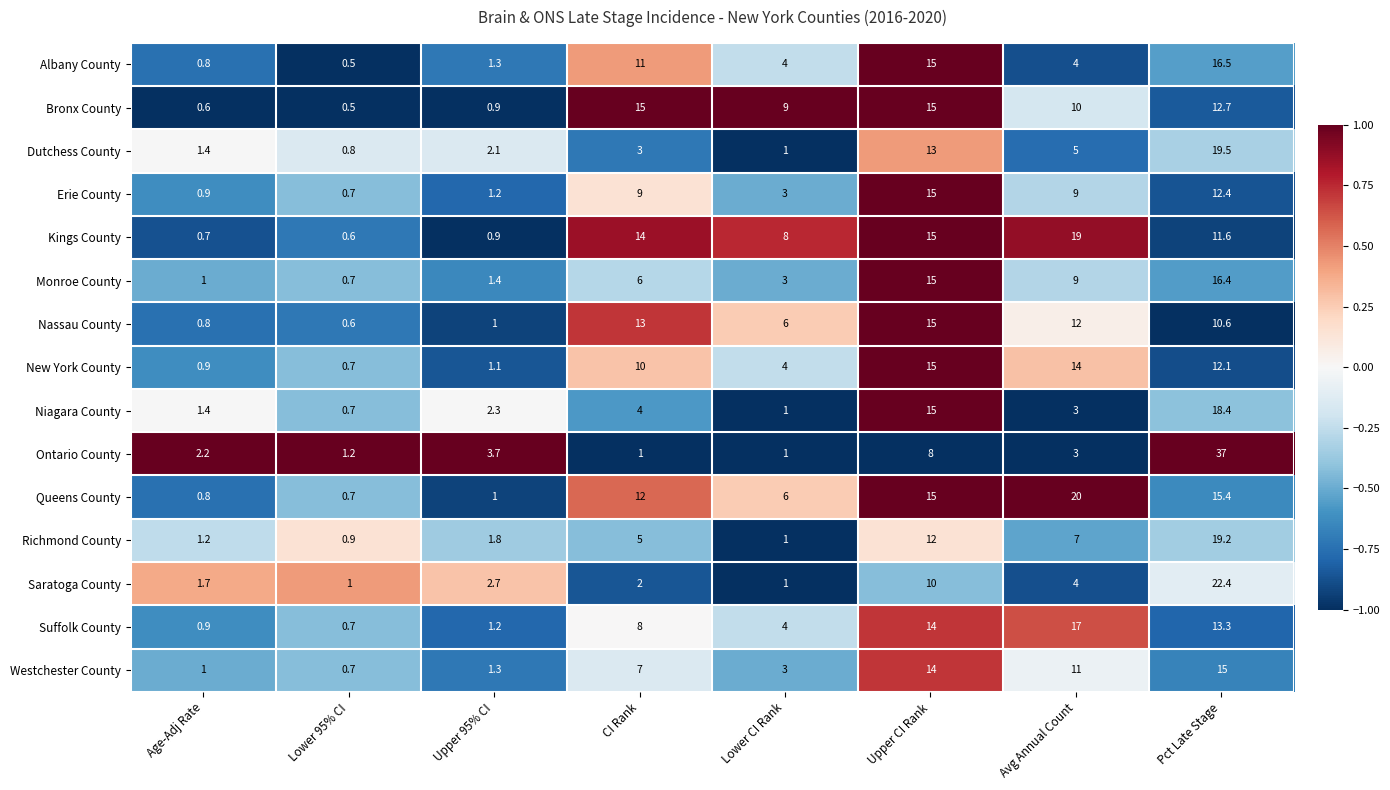

How many categories are shown in the chart?

8